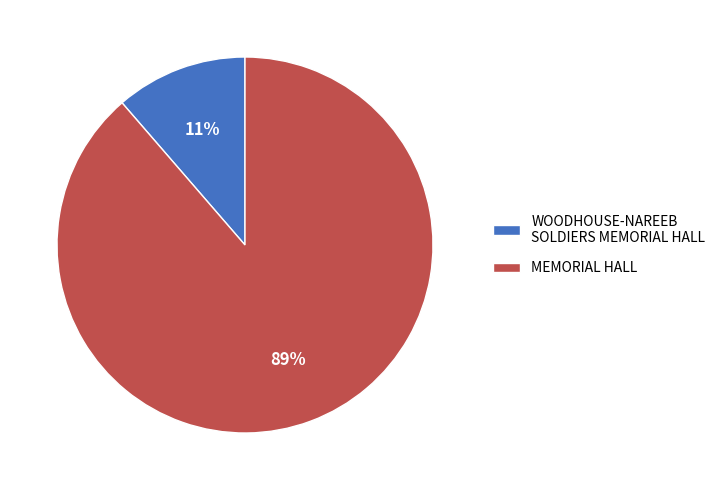

Is MEMORIAL HALL the majority of the pie?

Yes